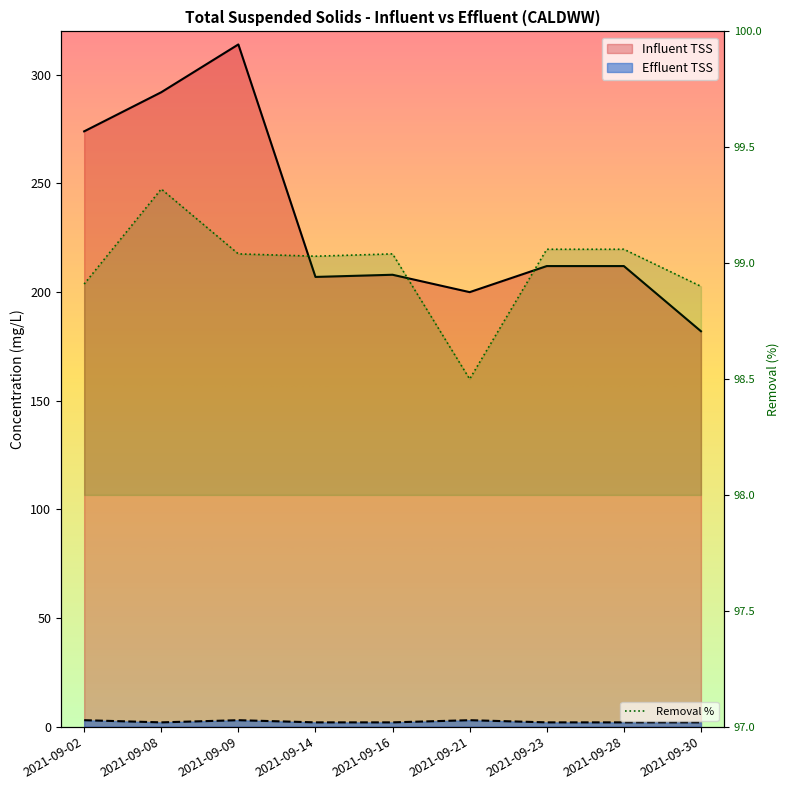

True or false: Influent TSS and Removal % cross at least once.

False